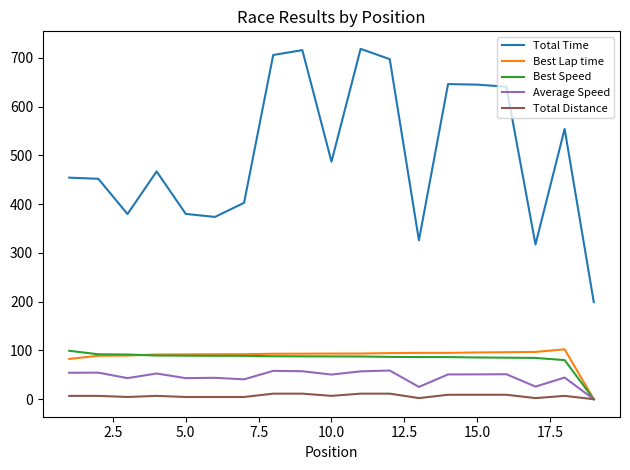

Does the chart have visible grid lines?

No